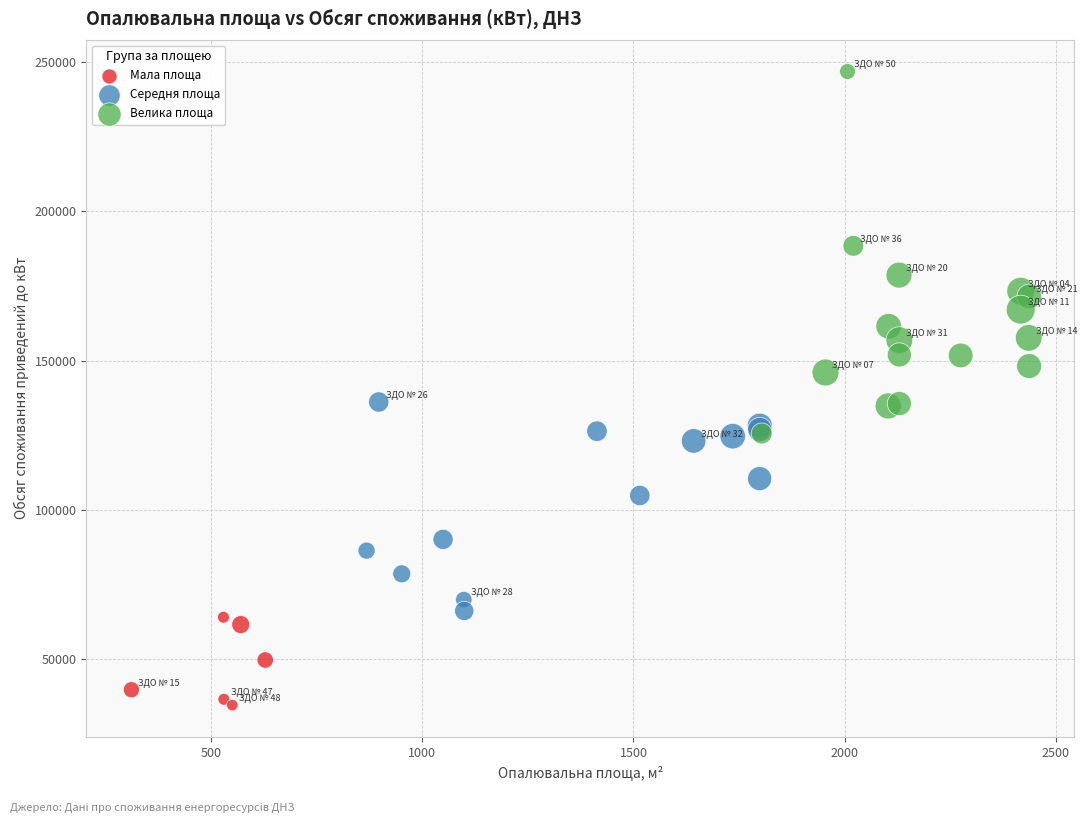

What are all the series names shown in the legend?

Мала площа, Середня площа, Велика площа